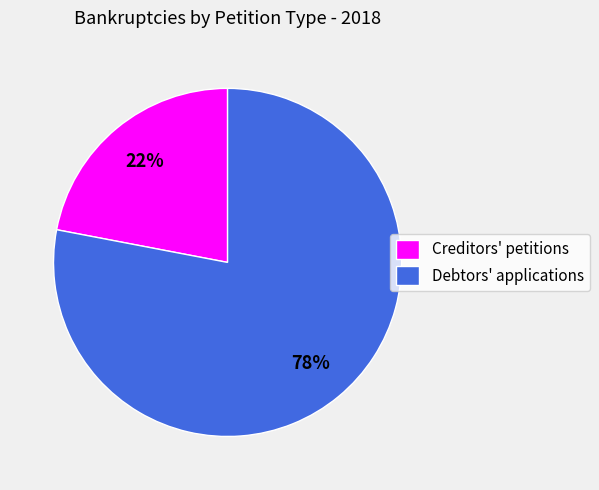

What percentage is the Debtors' applications slice, to the nearest percent?

78%